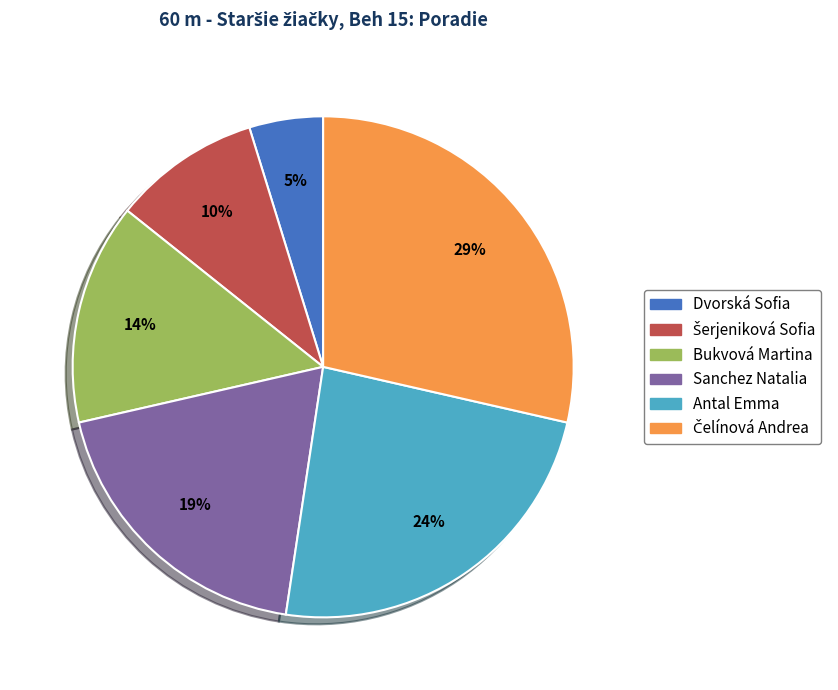

Is the sum of Dvorská Sofia and Sanchez Natalia greater than half?

No